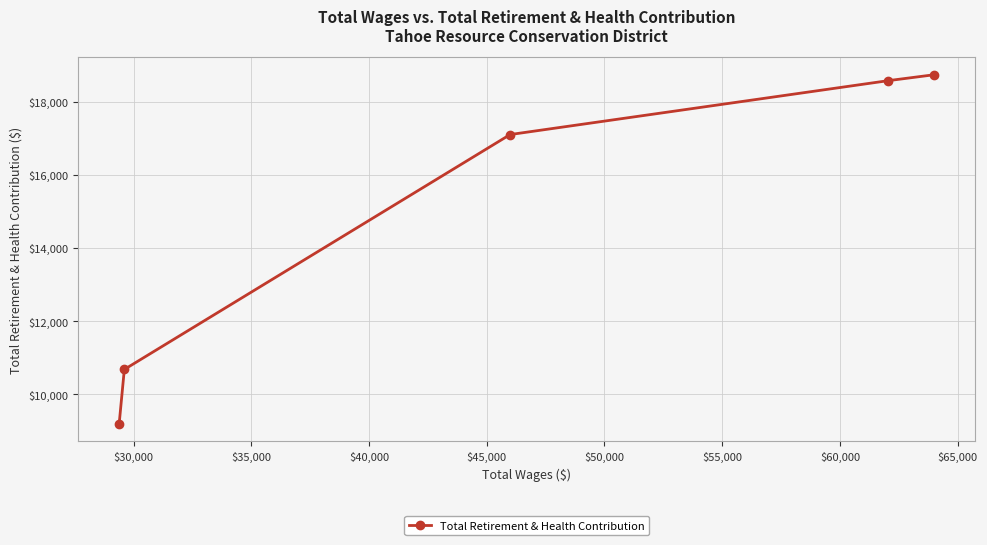

What is the maximum value shown in the chart?

18731